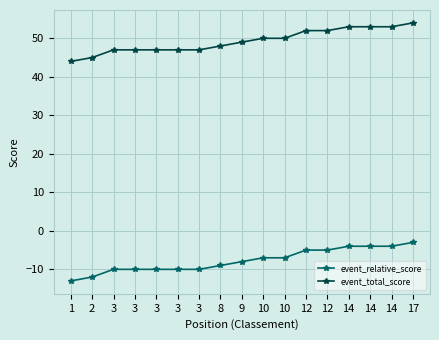

Does the chart display data point markers on the line(s)?

Yes